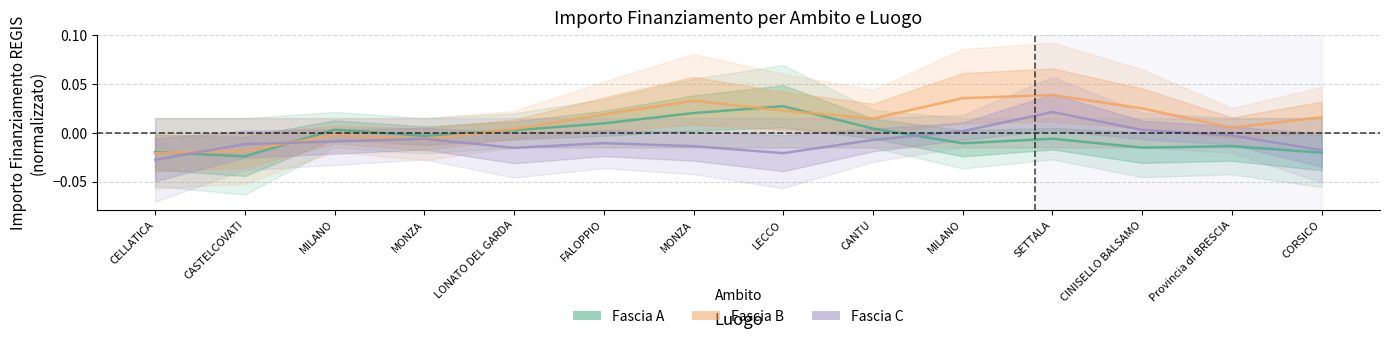

What are all the series names shown in the legend?

Fascia A, Fascia B, Fascia C